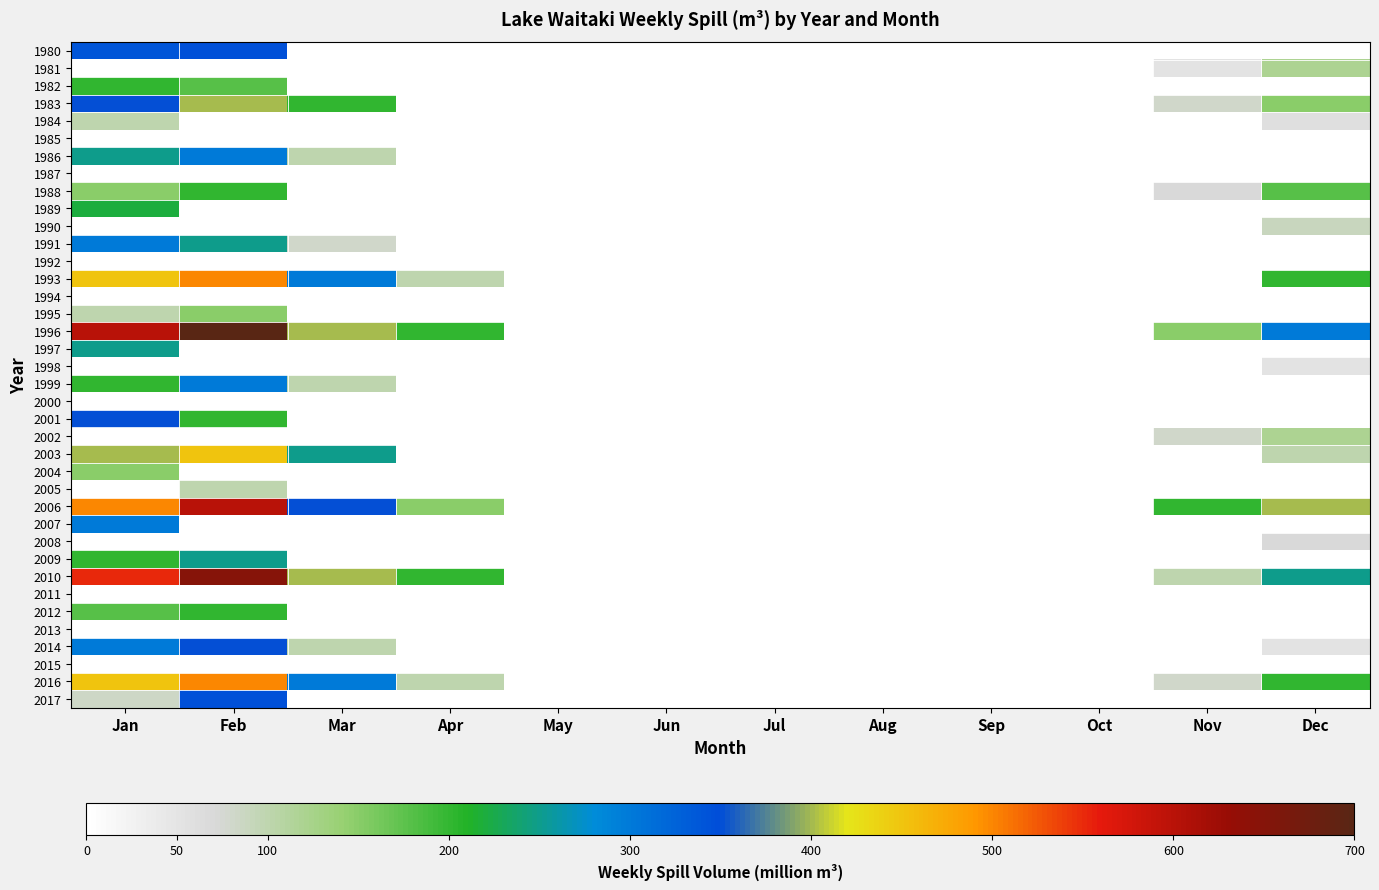

List the series in order of their peak value, highest first.

1996, 2010, 2006, 1993, 2016, 2003, 1983, 2001, 2014, 1980, 2017, 1986, 1991, 1999, 2007, 1997, 2009, 1989, 1982, 1988, 2012, 1995, 2004, 1981, 2002, 1984, 2005, 1990, 2008, 1998, 1985, 1987, 1992, 1994, 2000, 2011, 2013, 2015